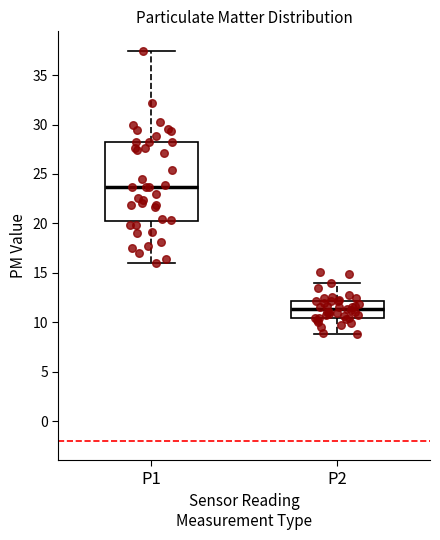

Reading left to right, read every box against the y-axis: the position of its median line, the range the box covers, and the ends of its whiskers. The values are not printed on the chart, so give them approximately, as read against the axis.

P1: median 23.5, box 20.0 to 28.0, whiskers 16.0 to 37.5
P2: median 11.5, box 10.5 to 12.0, whiskers 9.0 to 14.0